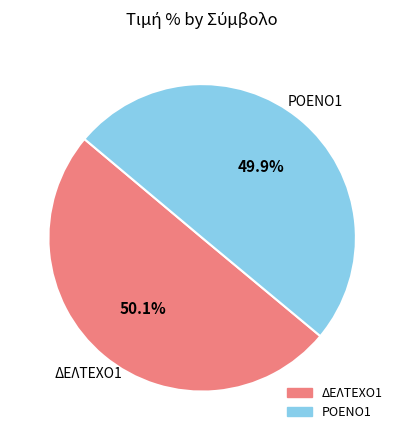

Count the number of slices in the pie.

2